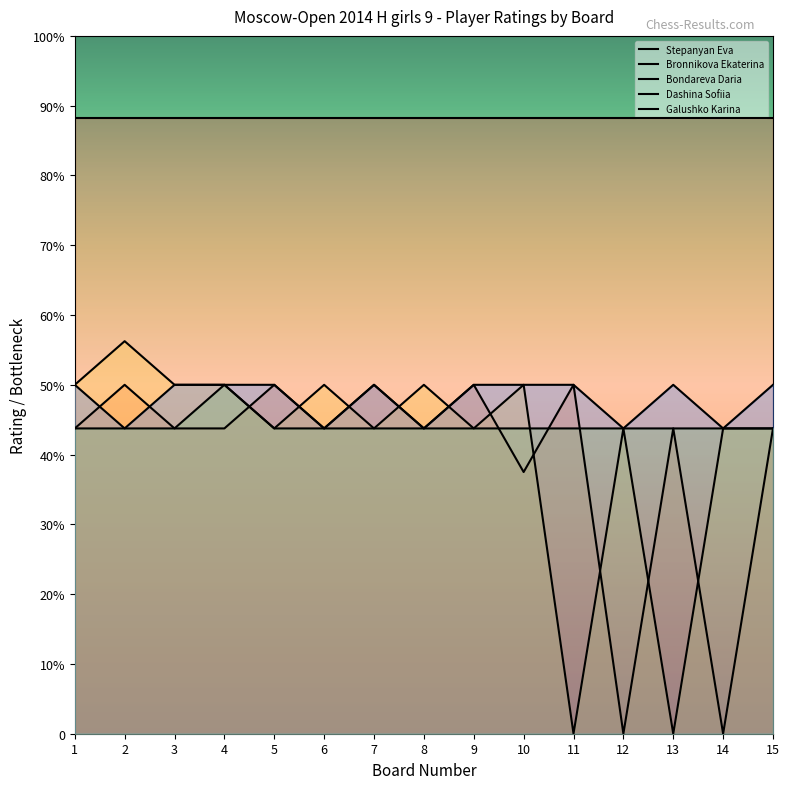

At which category is the sum across all series the highest?

2